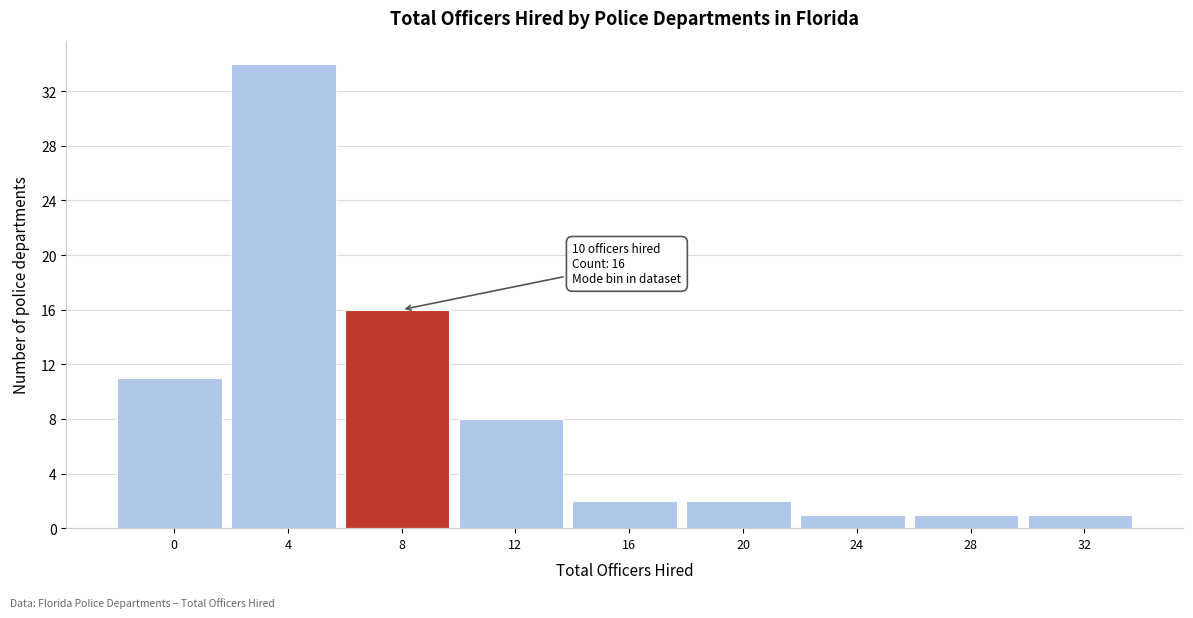

Reading left to right, list all the values displayed in this chart.

0=11	4=34	8=16	12=8	16=2	20=2	24=1	28=1	32=1